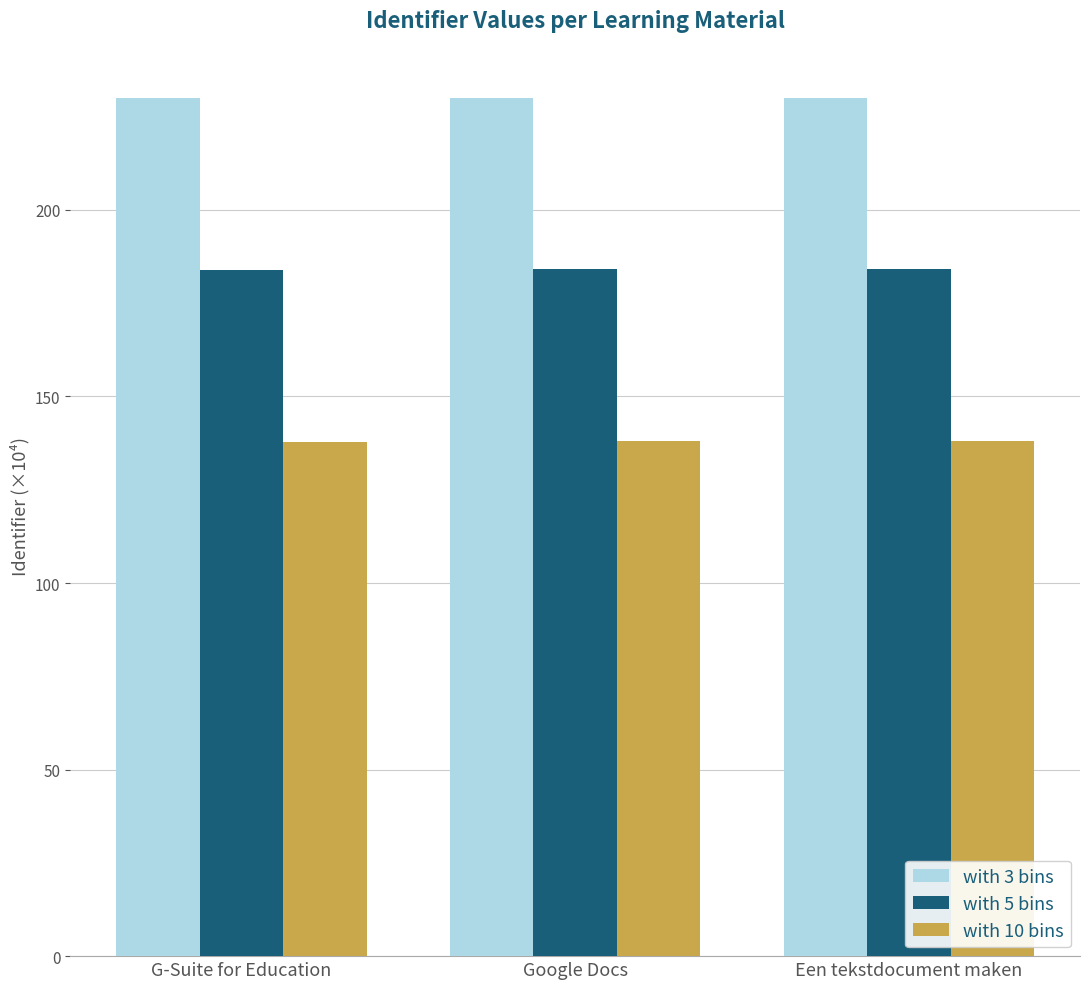

The value of with 5 bins at Een tekstdocument maken is 289.5. True or false?

False